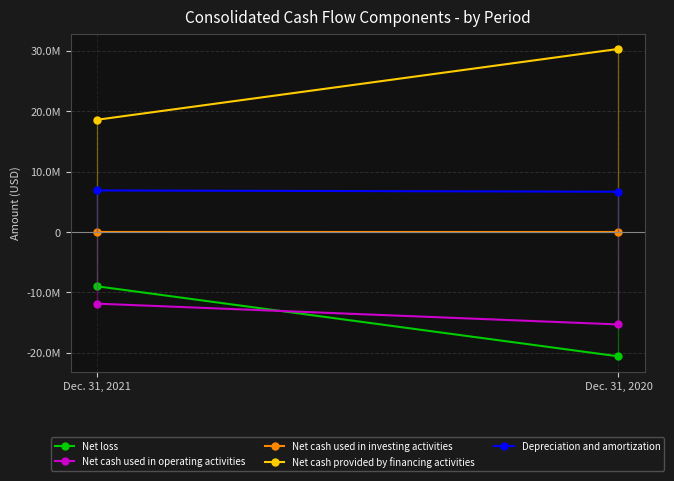

What is the difference between the Net loss values at Dec. 31, 2020 and Dec. 31, 2021?

11599249